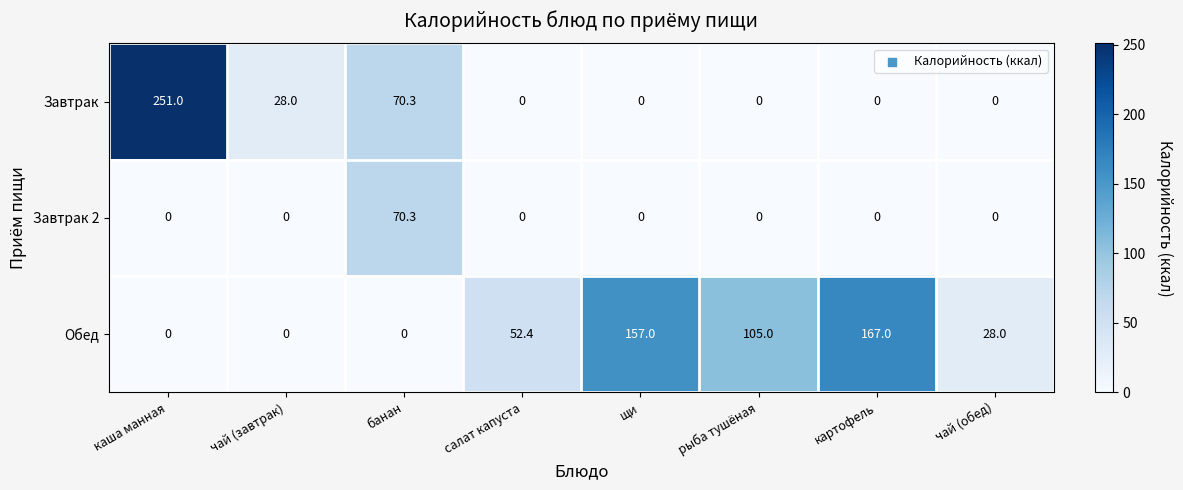

List the series in order of their overall mean, lowest first.

Завтрак 2, Завтрак, Обед